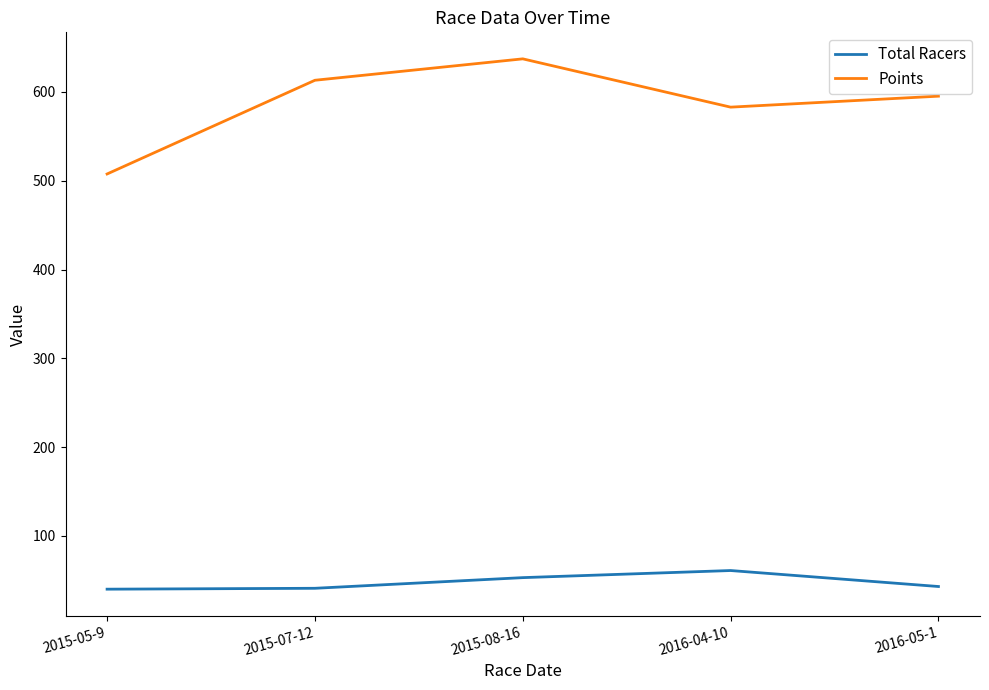

Which series has the largest total across all categories?

Points